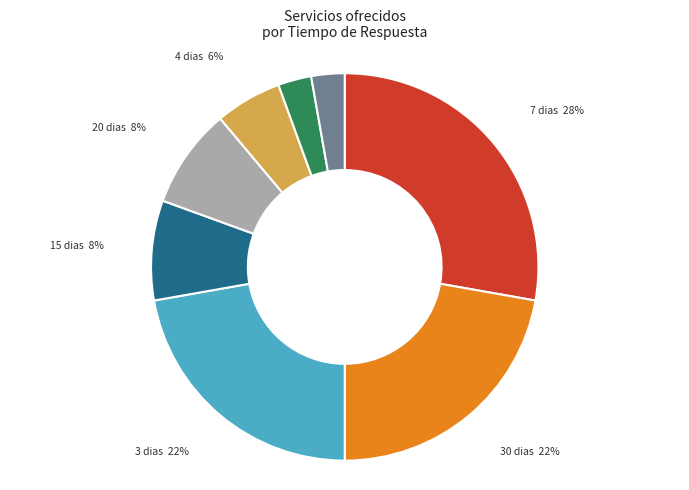

Approximately how many times larger is the value at 3 dias compared to 7 dias?

0.8